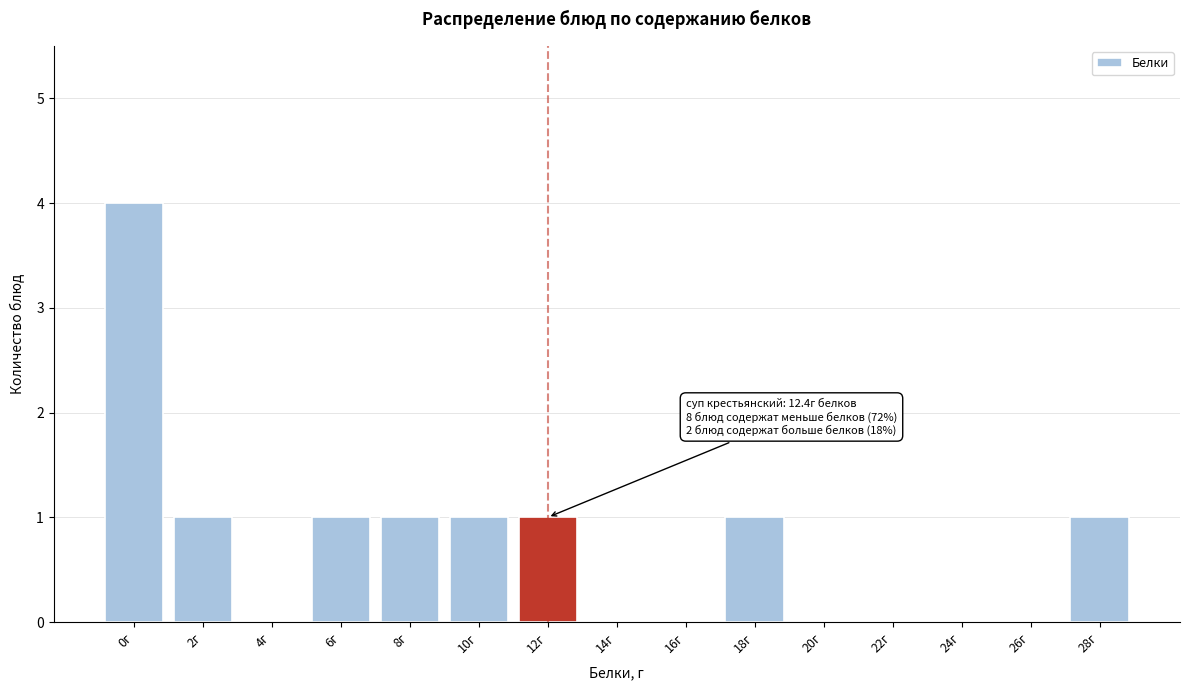

Reading left to right, extract all data points from this chart.

0г=4	2г=1	4г=0	6г=1	8г=1	10г=1	12г=1	14г=0	16г=0	18г=1	20г=0	22г=0	24г=0	26г=0	28г=1